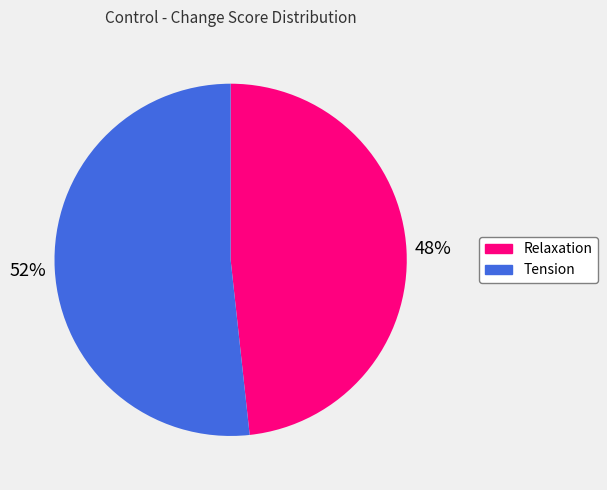

How many slices are in this pie chart?

2